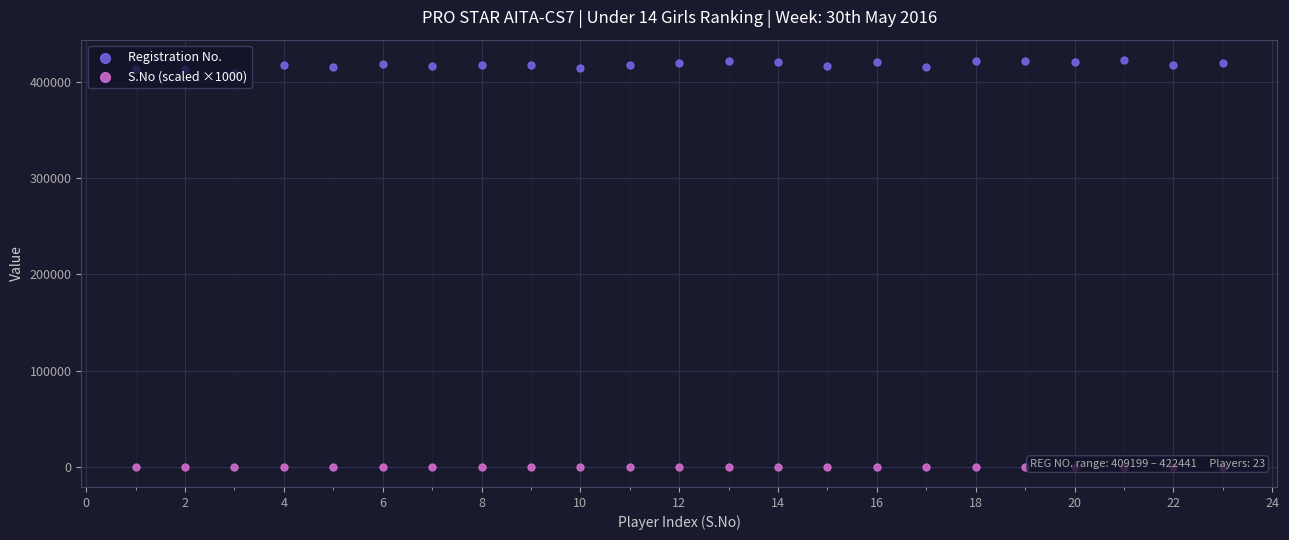

Which series reaches the maximum Y coordinate?

Registration No.